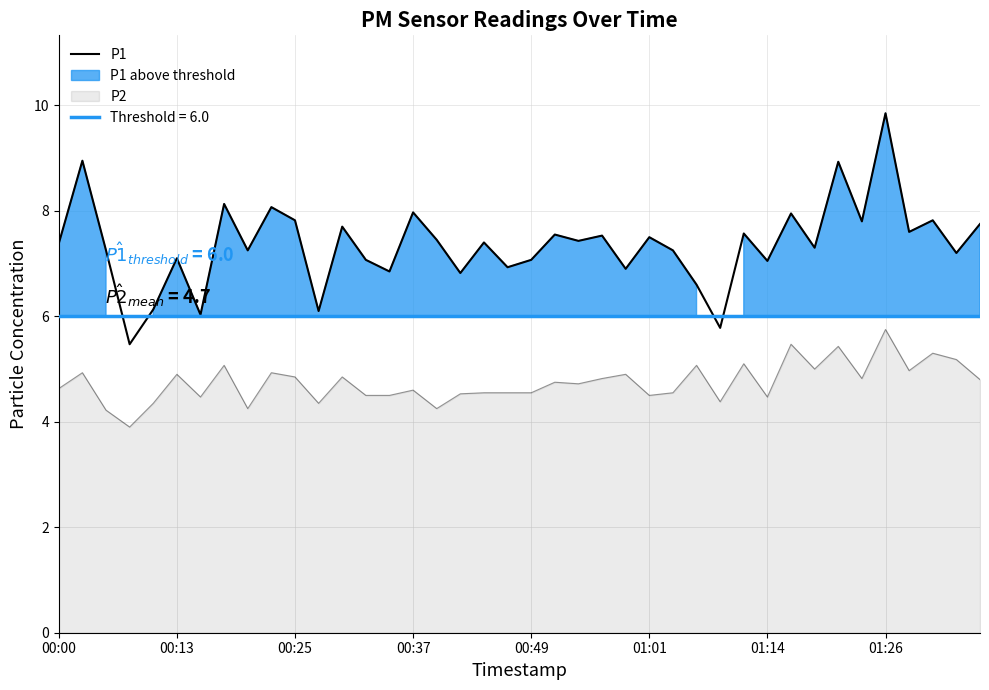

What is the greatest value displayed?

9.8